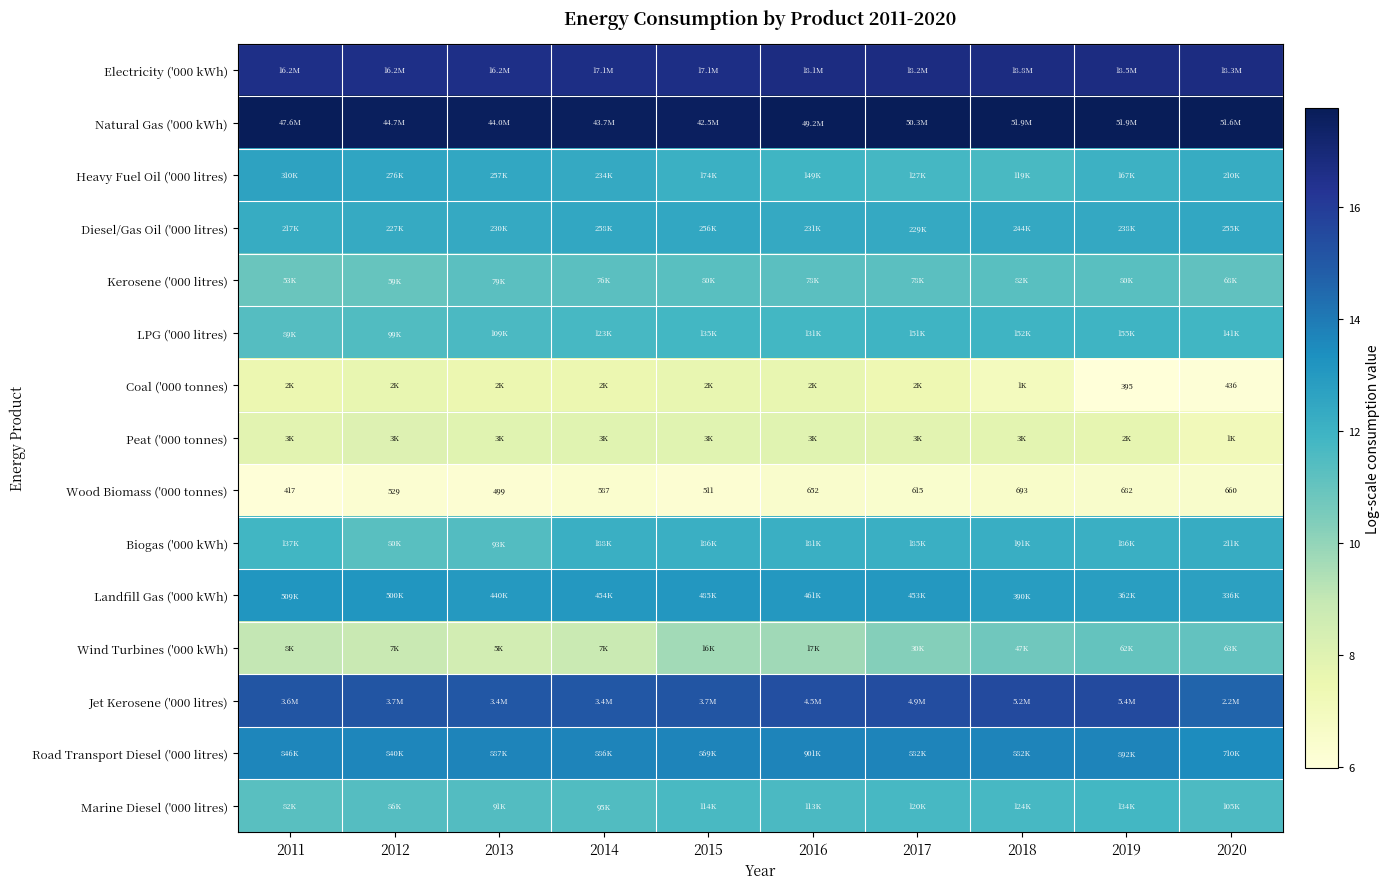

Is the value of Landfill Gas ('000 kWh) at 2012 greater than the value of Coal ('000 tonnes) at 2015?

Yes